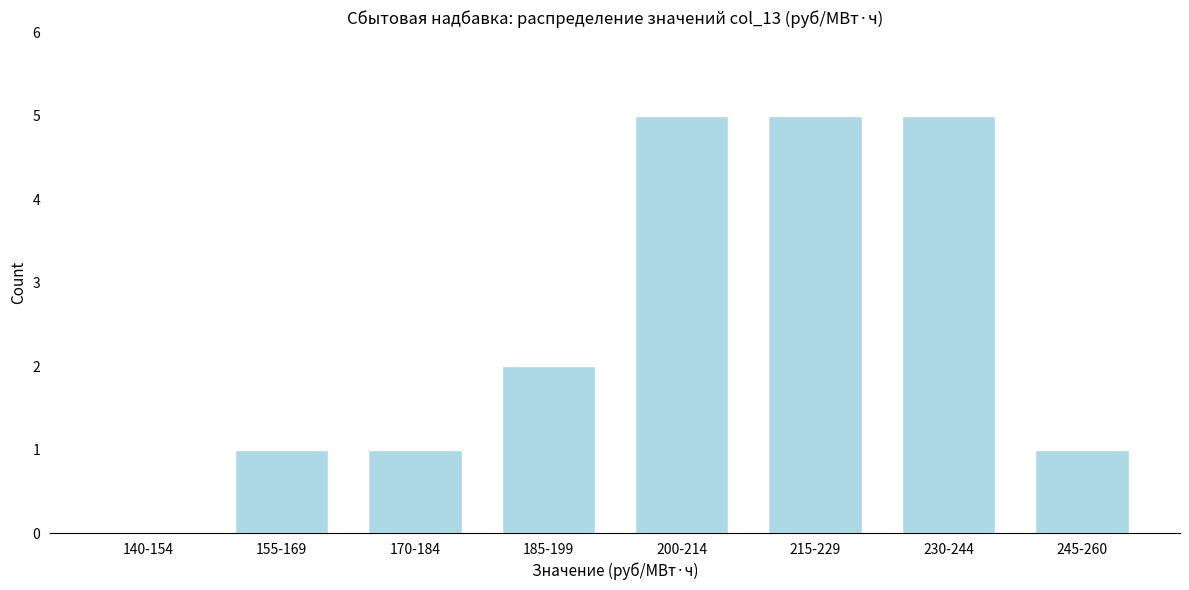

Reading right to left, extract all data points from this chart.

245-260=1	230-244=5	215-229=5	200-214=5	185-199=2	170-184=1	155-169=1	140-154=0